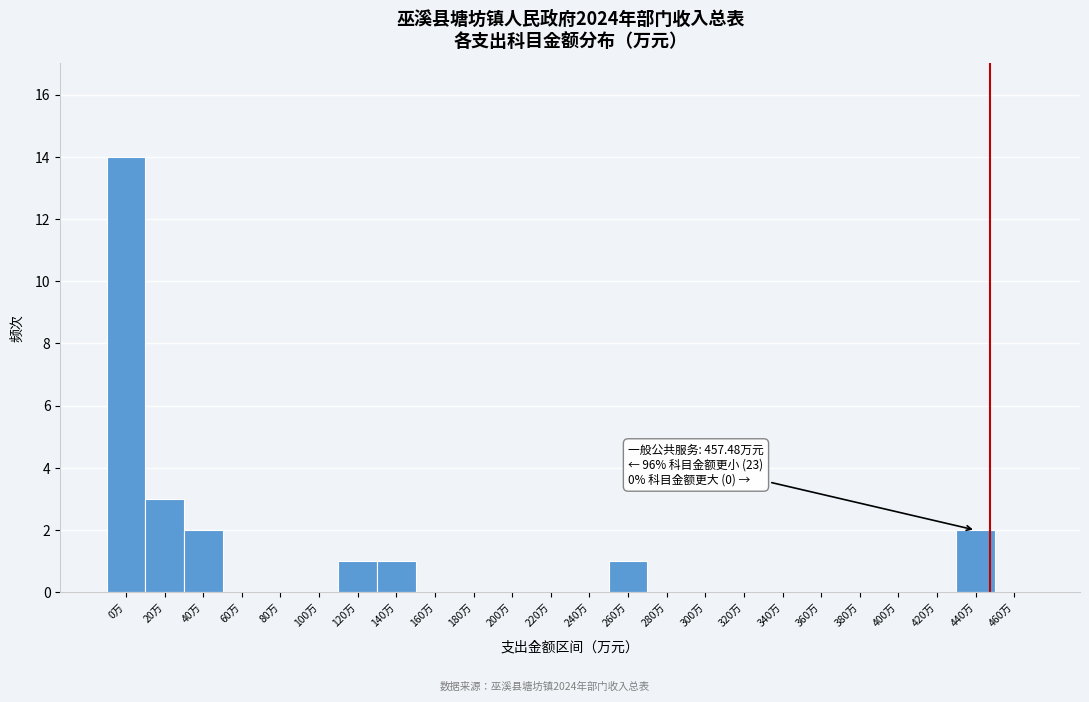

Reading left to right, transcribe all the data shown in this chart.

0万=14	20万=3	40万=2	60万=0	80万=0	100万=0	120万=1	140万=1	160万=0	180万=0	200万=0	220万=0	240万=0	260万=1	280万=0	300万=0	320万=0	340万=0	360万=0	380万=0	400万=0	420万=0	440万=2	460万=0